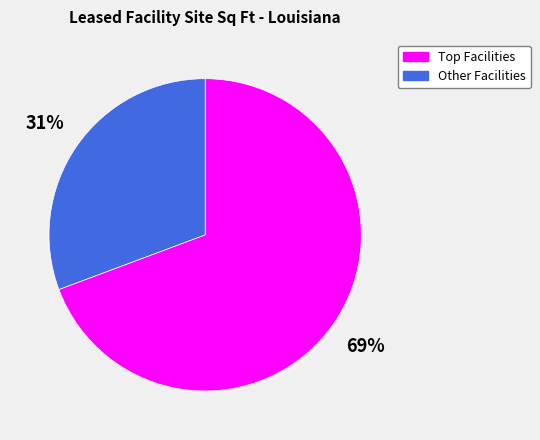

To the nearest percent, what is the average slice percentage?

50%